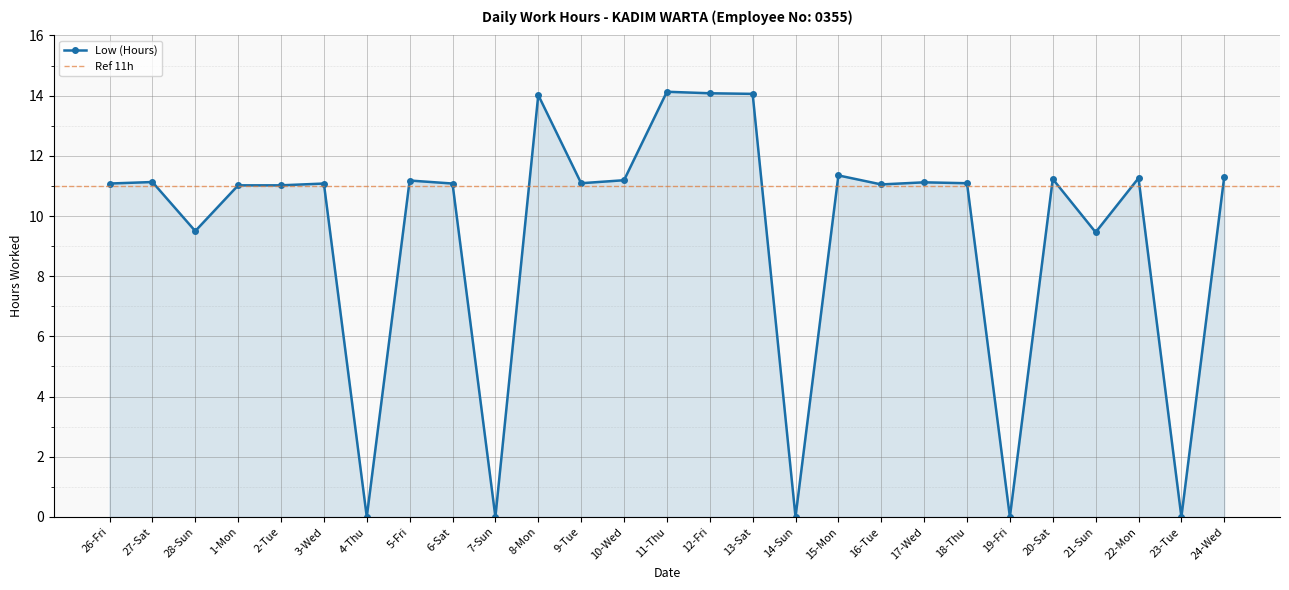

At which label is the value closest to 7?

21-Sun